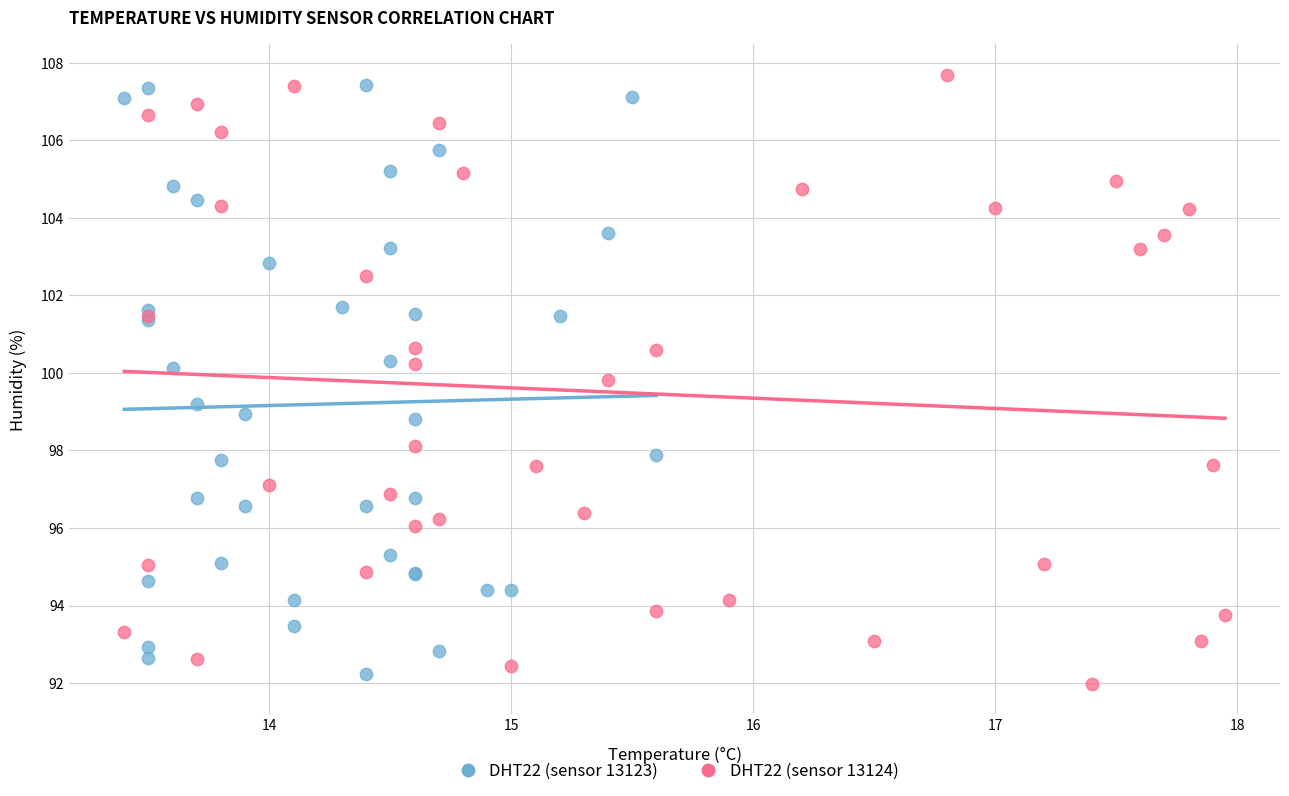

Which series reaches the minimum Y coordinate?

DHT22 (sensor 13124)